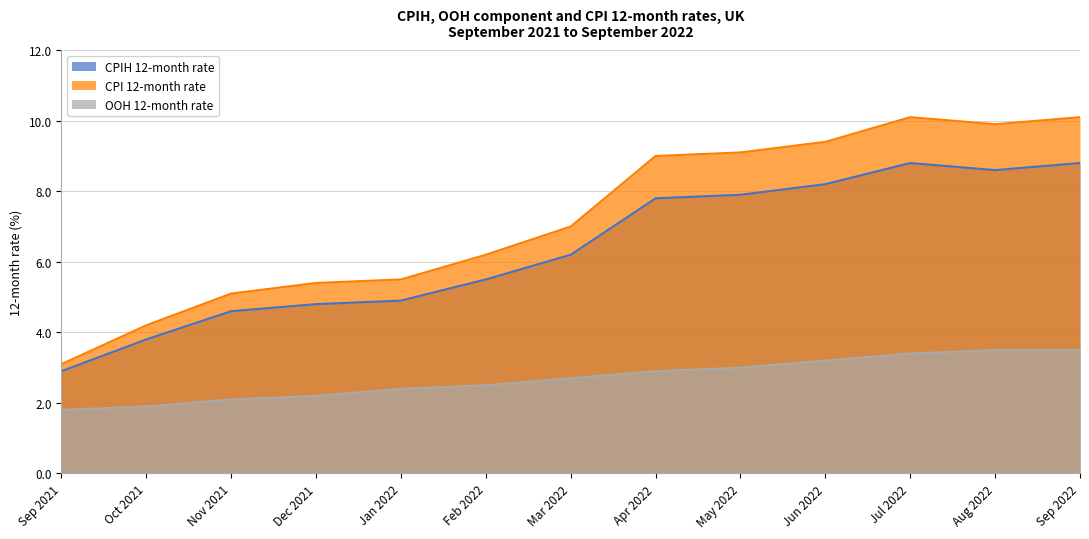

Count the number of data series in this chart.

3